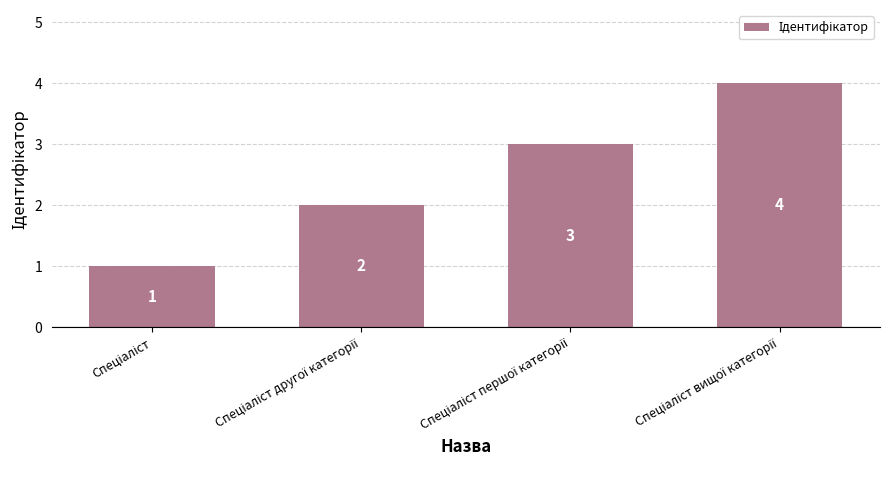

What is the sum of all values?

10